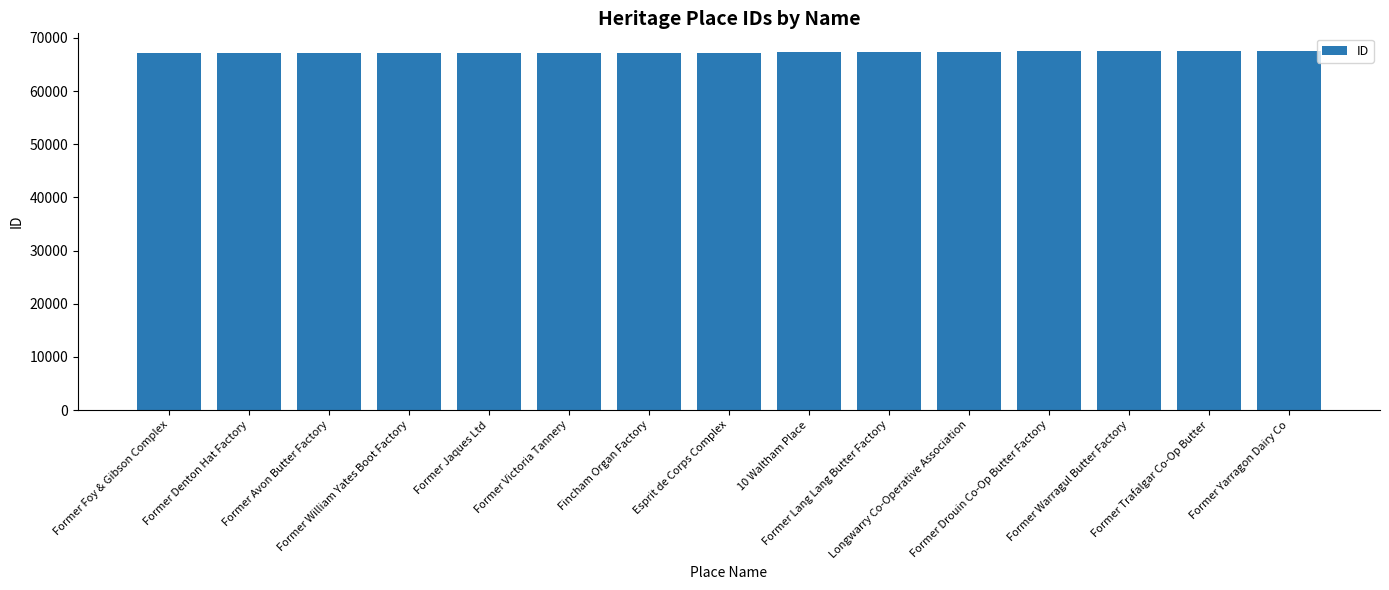

What is the smallest value displayed?

67107